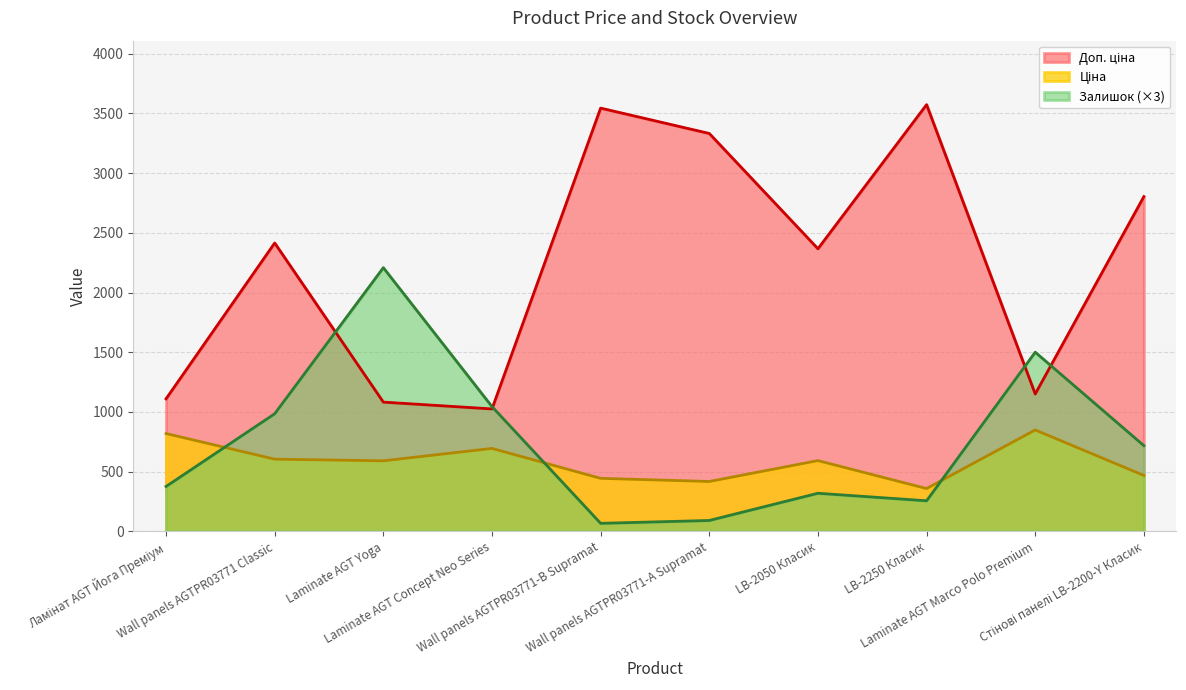

True or false: Залишок has more than 0 points higher than both neighbors.

True